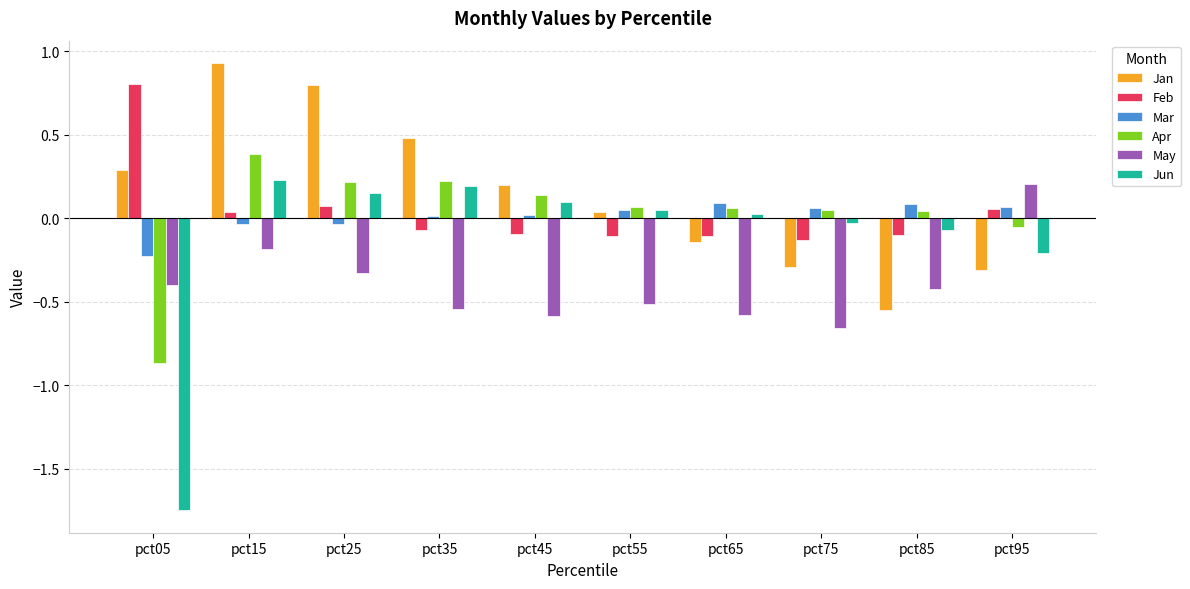

How many bars are there in each group?

6